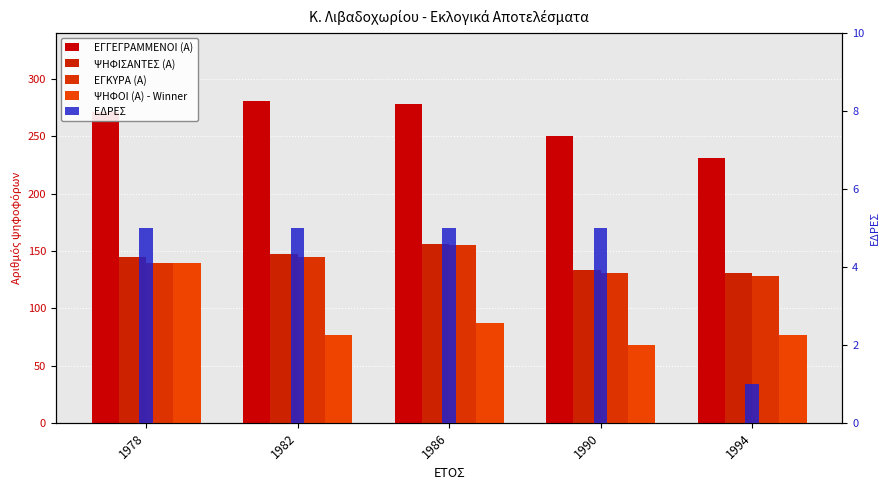

What is the maximum value shown in the chart?

281